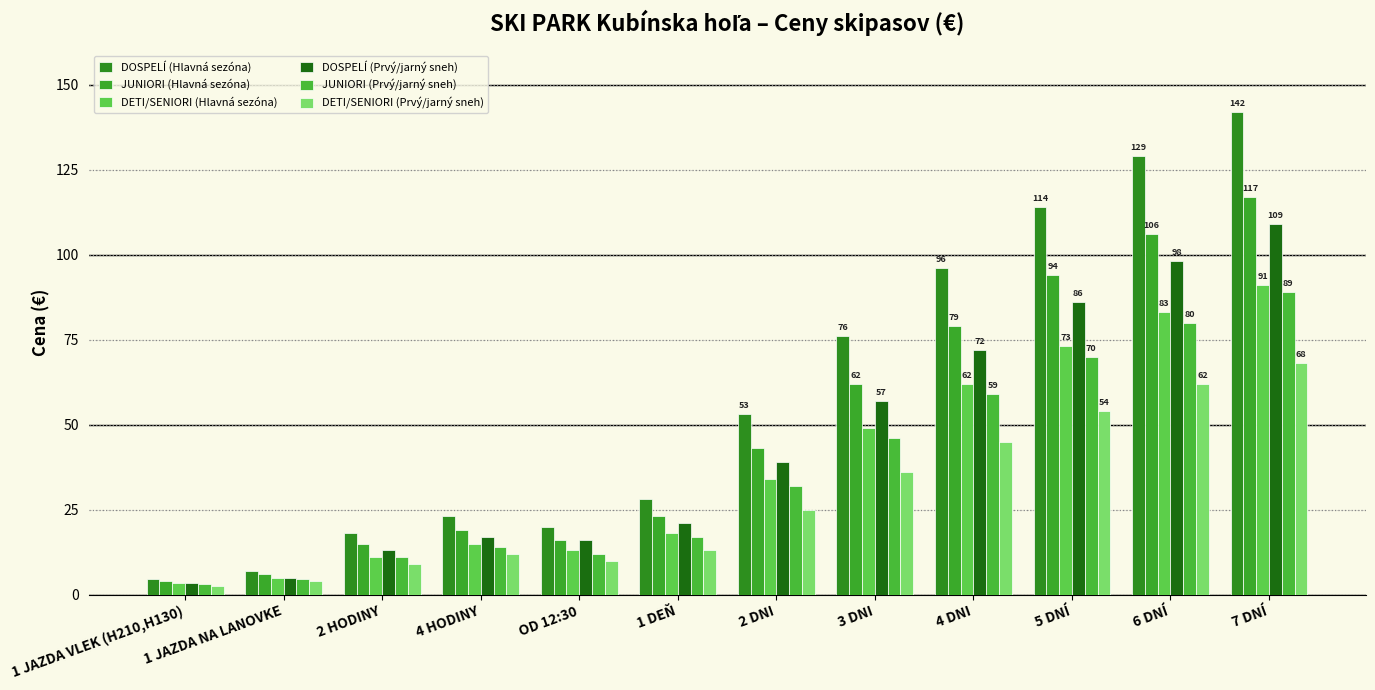

Which series has the largest range (max minus min)?

DOSPELÍ (Hlavná sezóna)